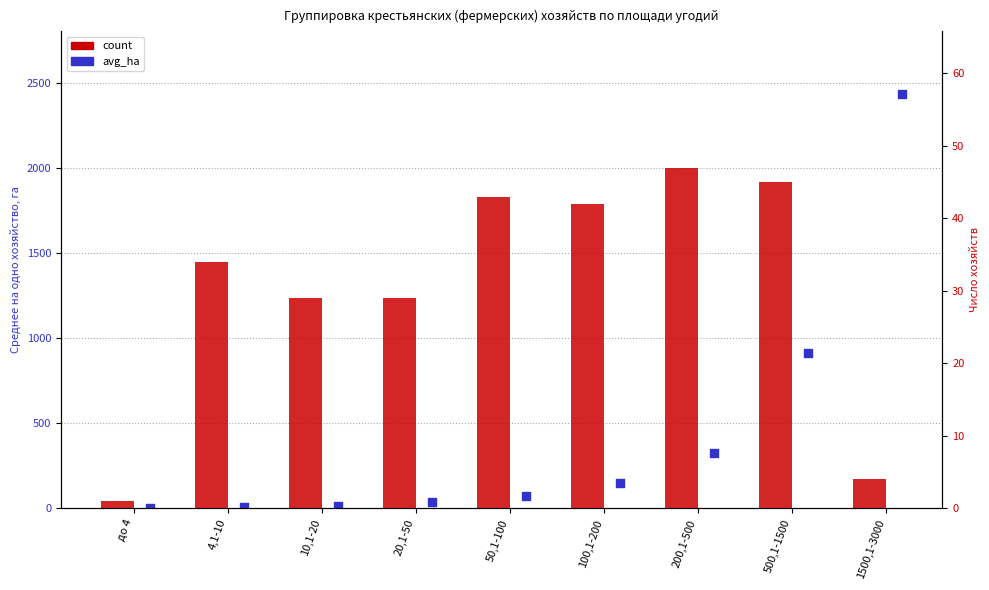

Which series has the widest spread of Y values?

avg_ha